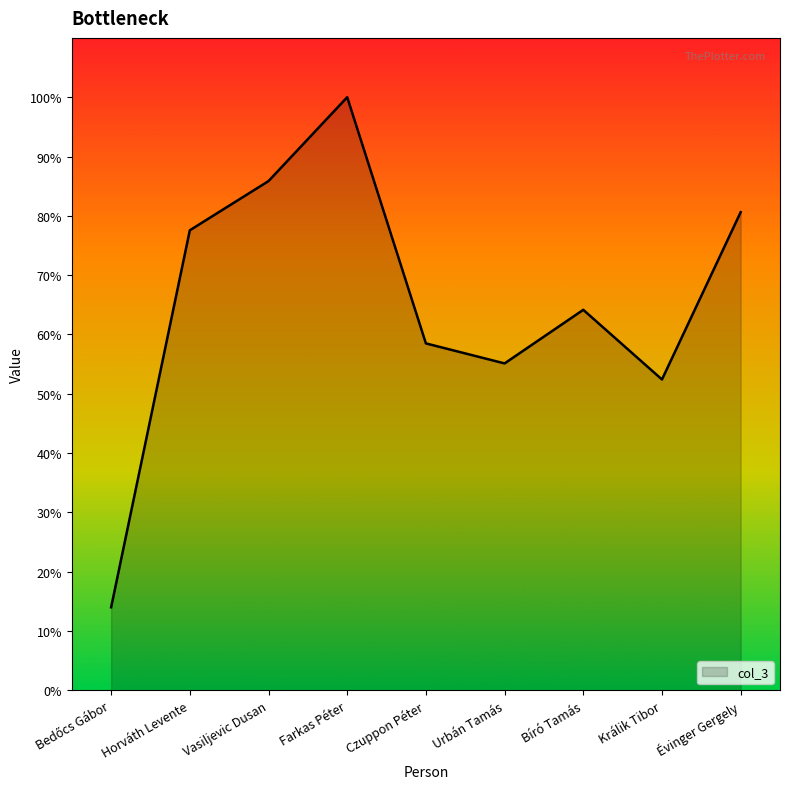

Is this an area chart (filled region under the line)?

Yes